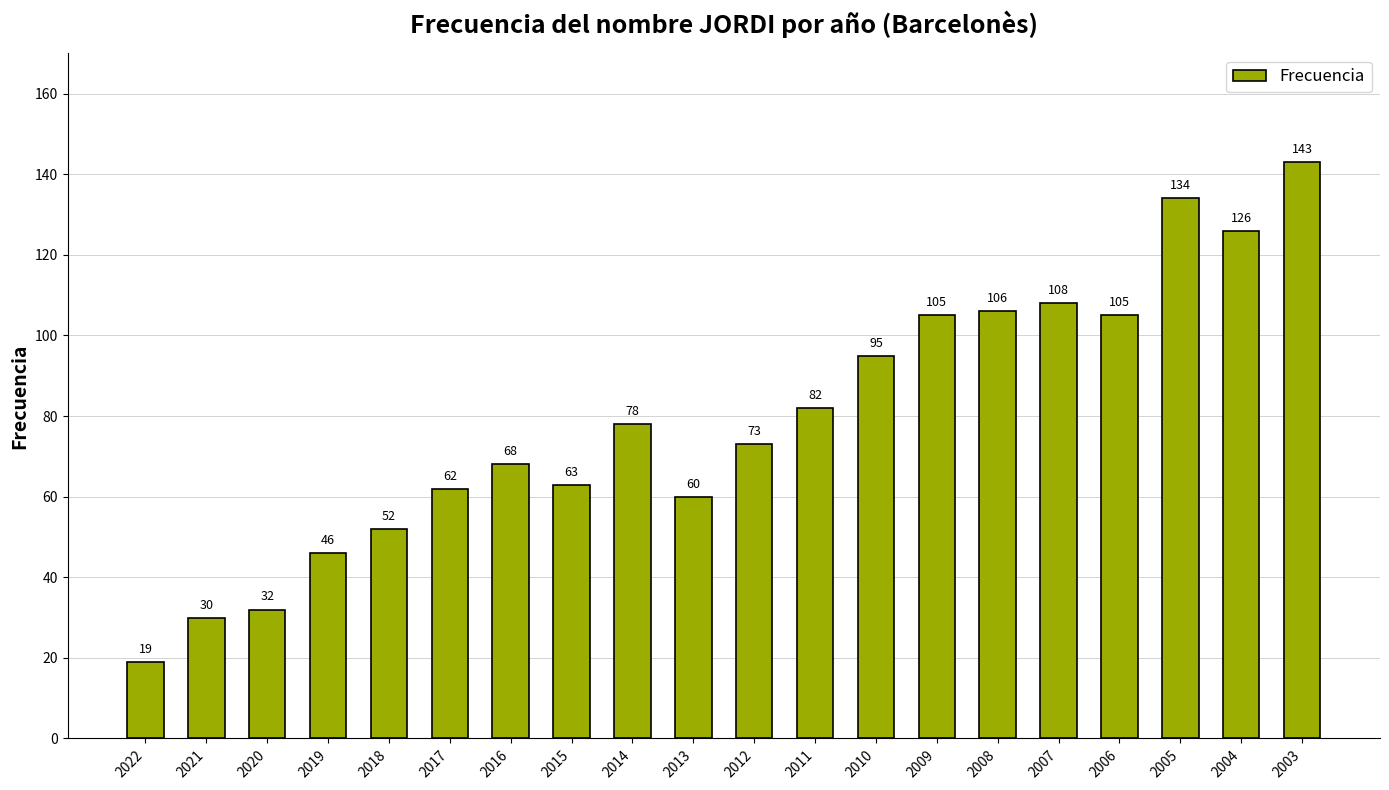

What is the difference between the maximum and minimum values?

124